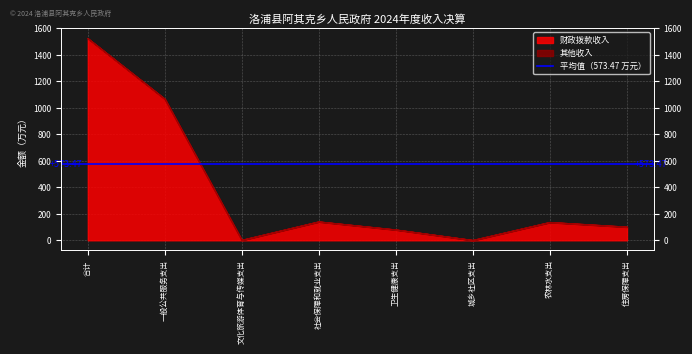

How many interior local valleys (lower than both neighbors) does the data have?

2